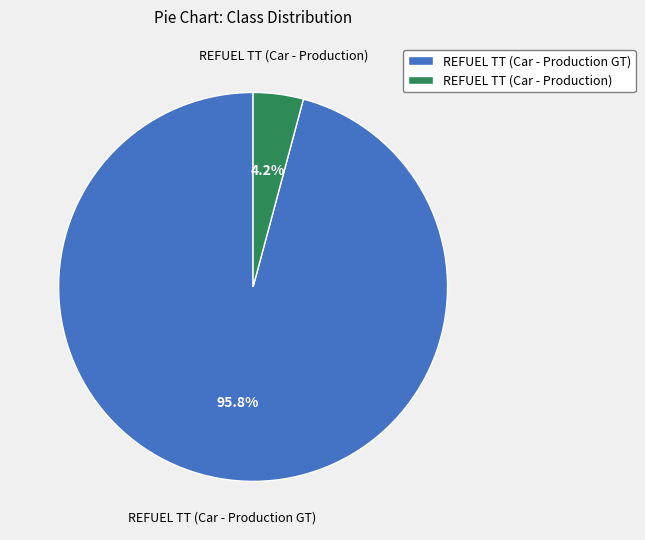

Which has a higher value, REFUEL TT (Car - Production GT) or REFUEL TT (Car - Production)?

REFUEL TT (Car - Production GT)